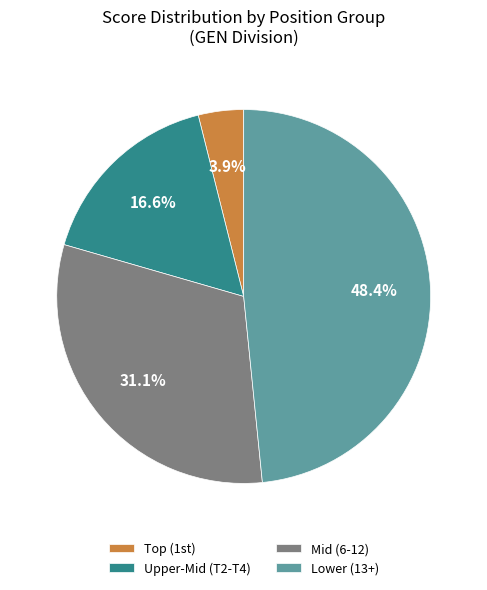

Is there any slice that represents more than half of the pie?

No